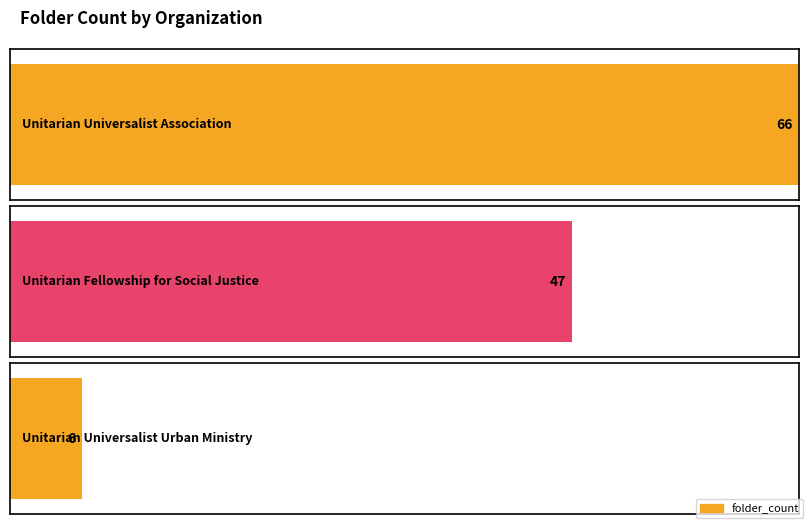

What is the label of the 2nd bar from the right?

Unitarian Fellowship for Social Justice